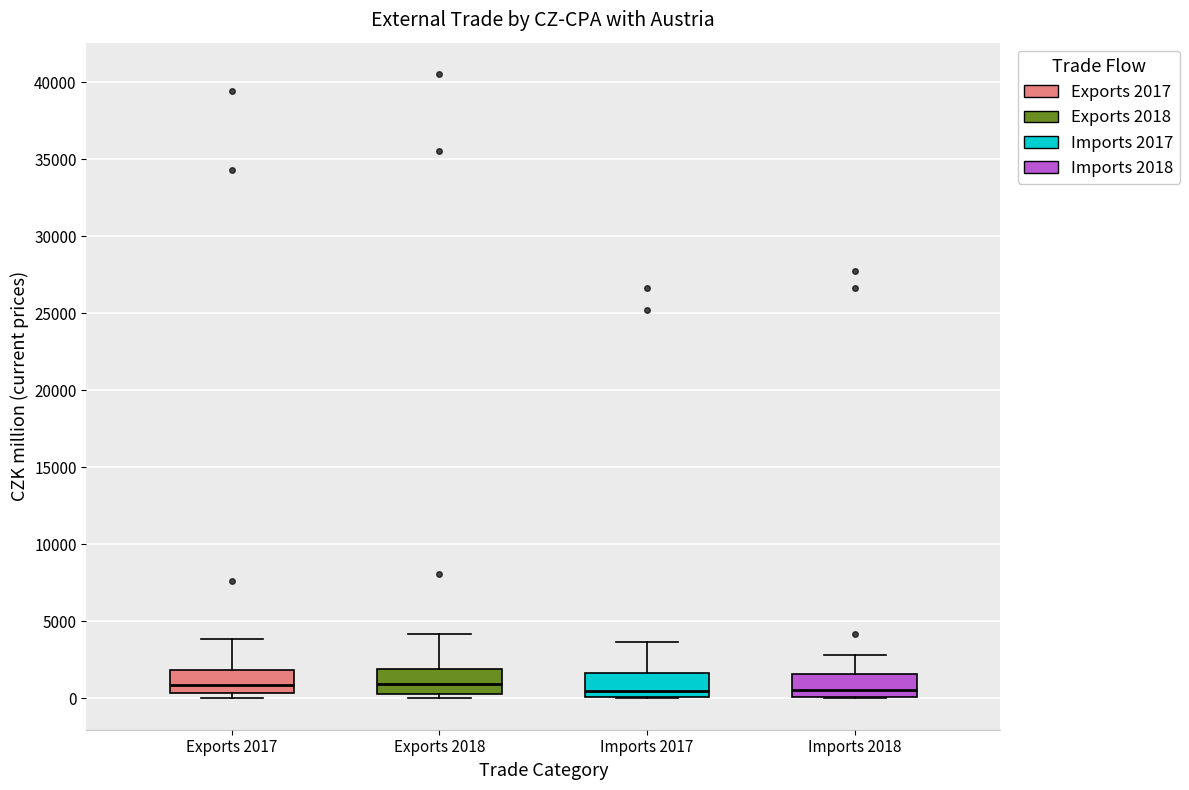

Reading left to right, read every box against the y-axis: the position of its median line, the range the box covers, and the ends of its whiskers. The values are not printed on the chart, so give them approximately, as read against the axis.

Exports 2017: median 1000, box 500 to 2000, whiskers 0 to 4000
Exports 2018: median 1000, box 500 to 2000, whiskers 0 to 4000
Imports 2017: median 500, box 0 to 1500, whiskers 0 to 3500
Imports 2018: median 500, box 0 to 1500, whiskers 0 to 3000